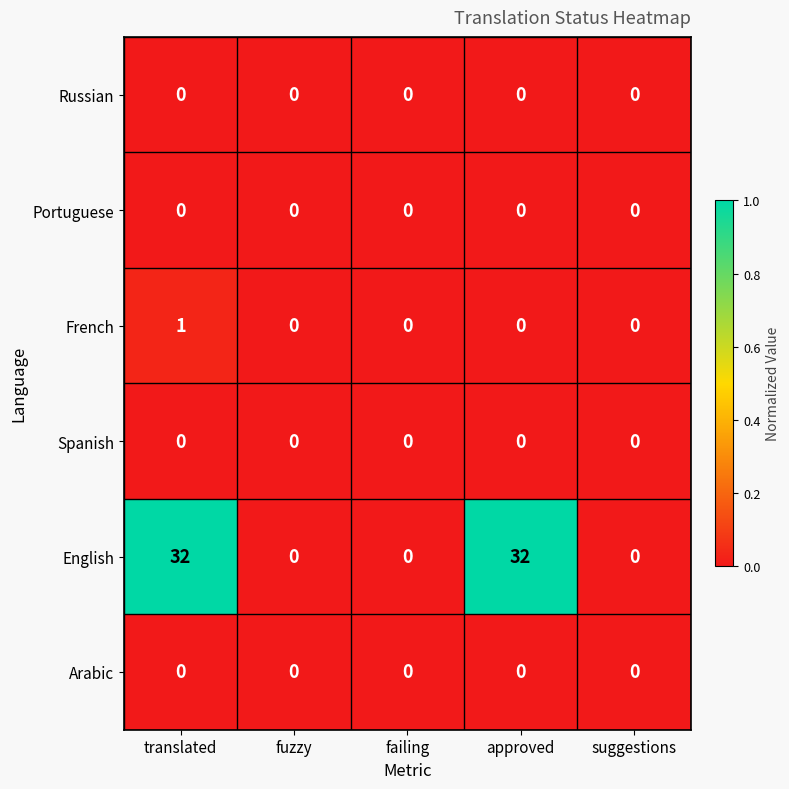

What is the maximum value shown in the chart?

32